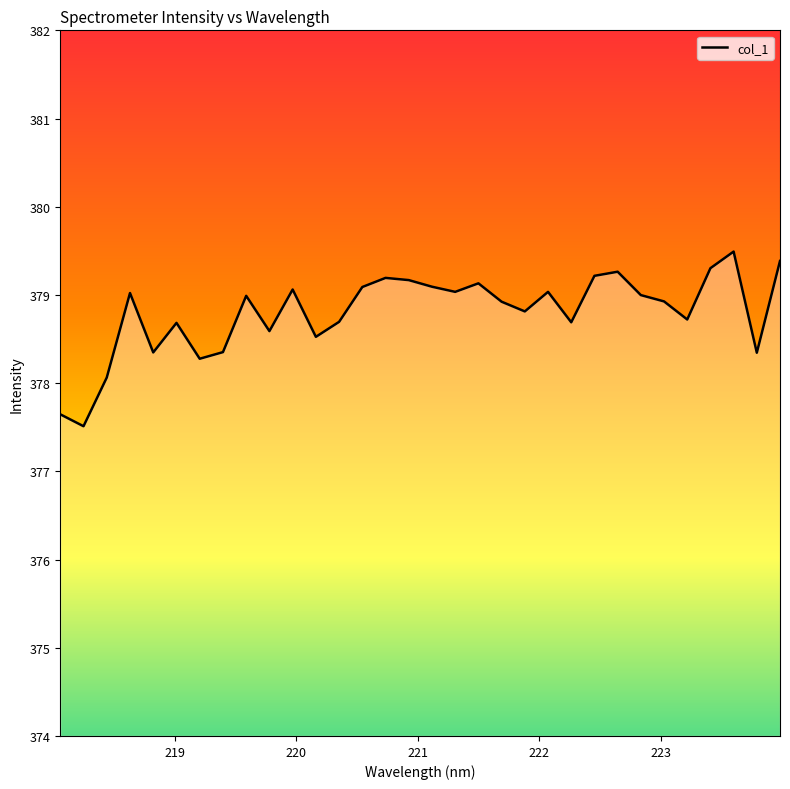

What is the difference between the maximum and minimum values?

2.0